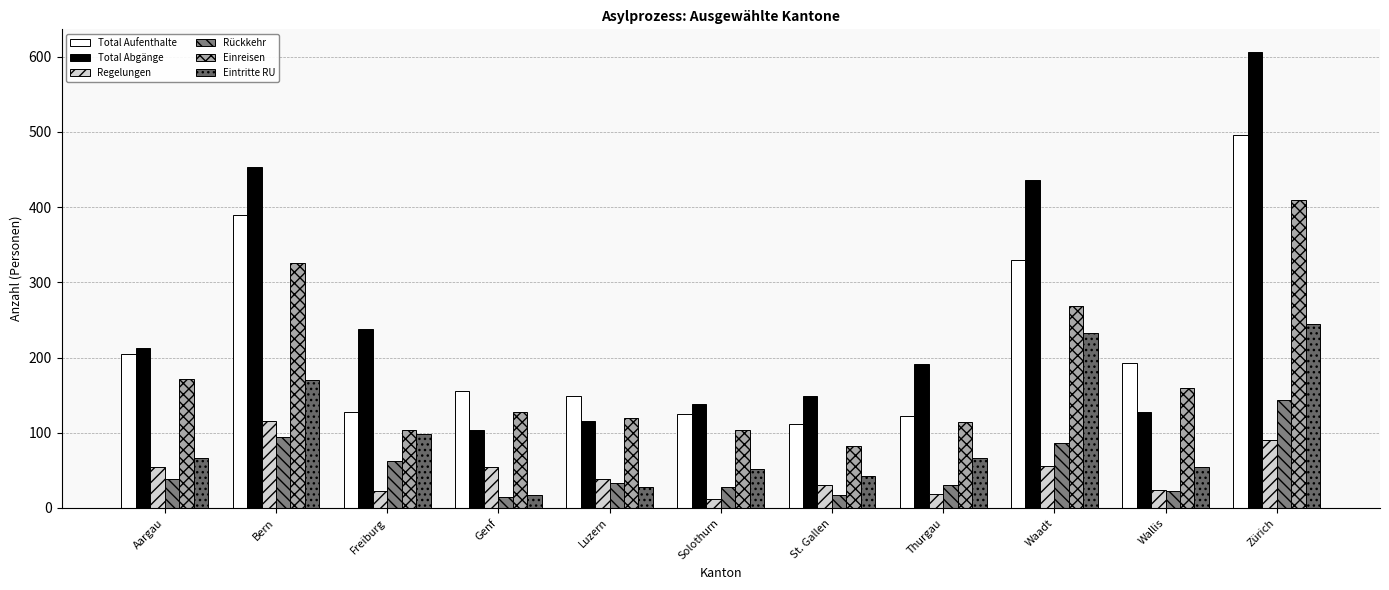

Is the value of Einreisen at Genf greater than the value of Total Abgänge at Solothurn?

No